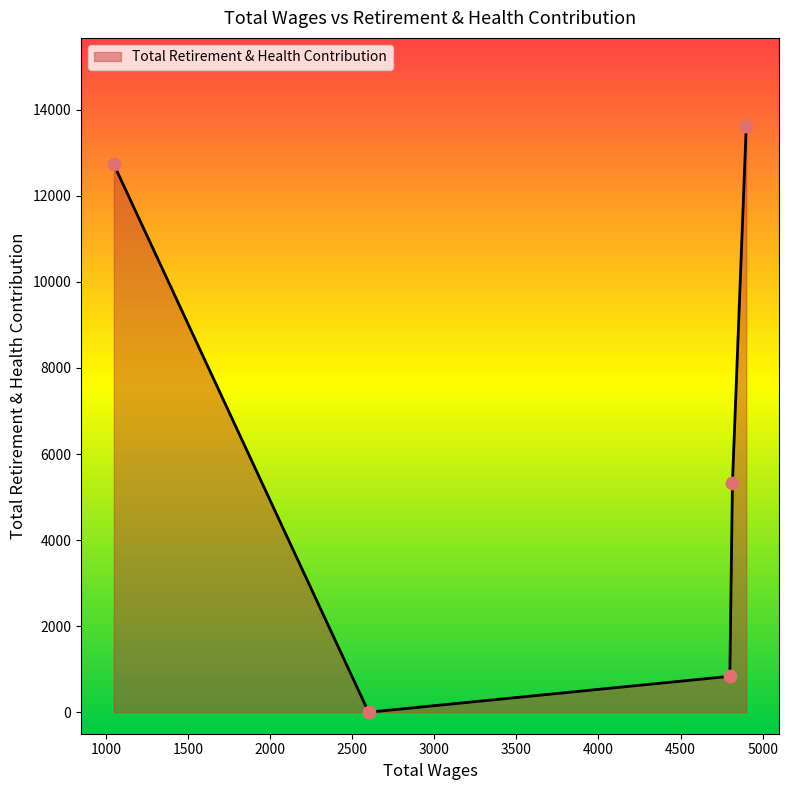

True or false: the data has more than 2 interior local peaks.

False